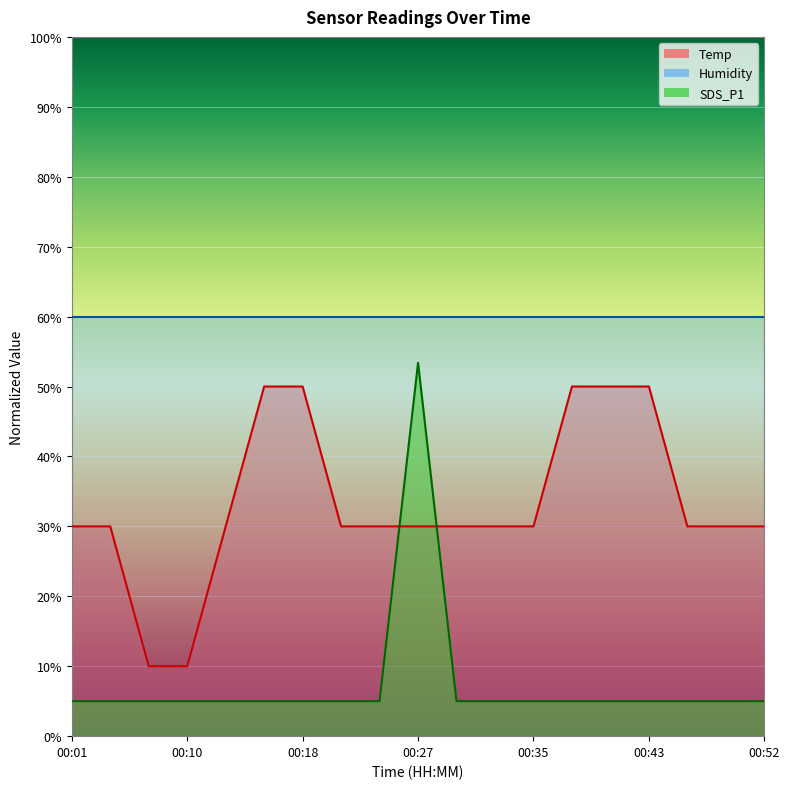

Which has a higher value, 00:32 or 00:15?

00:15